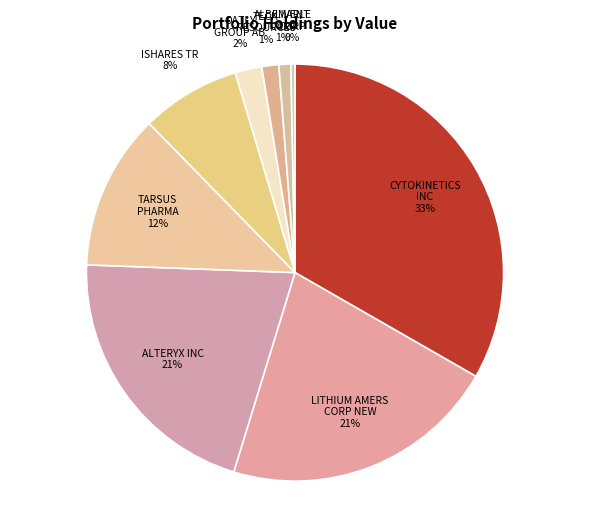

Which category has the smallest portion of the pie?

LIVENT CORP